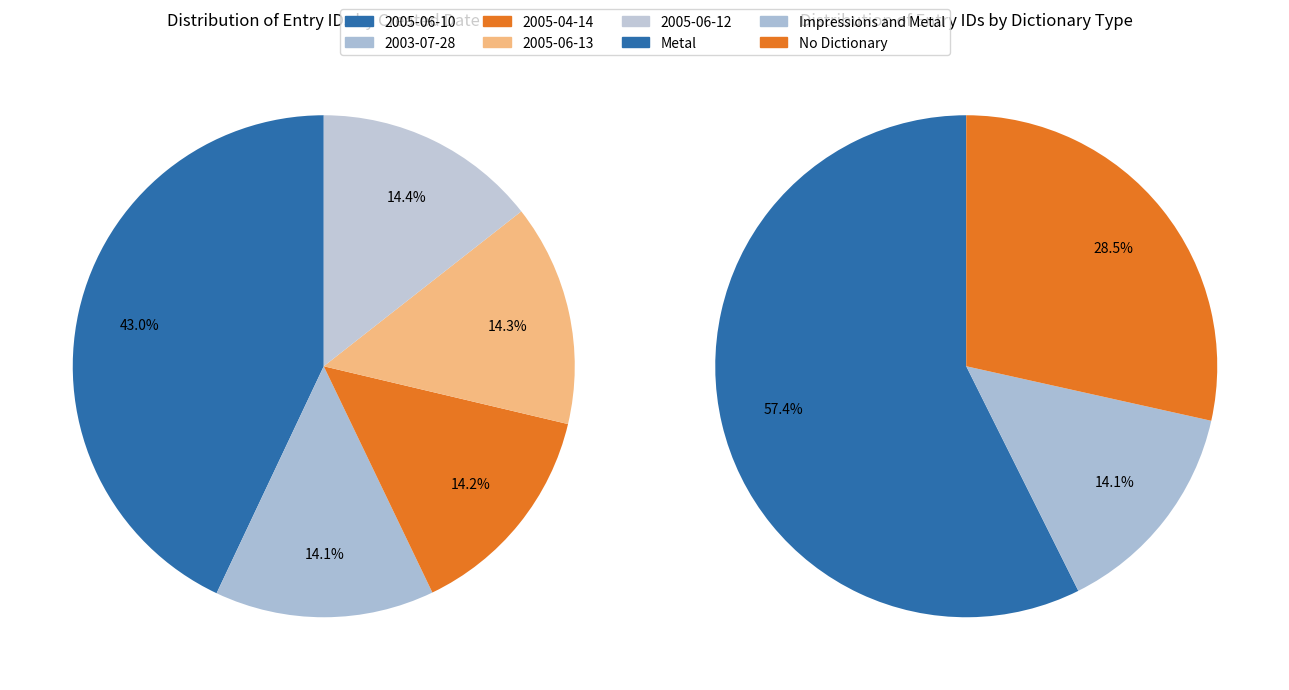

Is it true that 2005-06-13 is 20% of the pie?

False